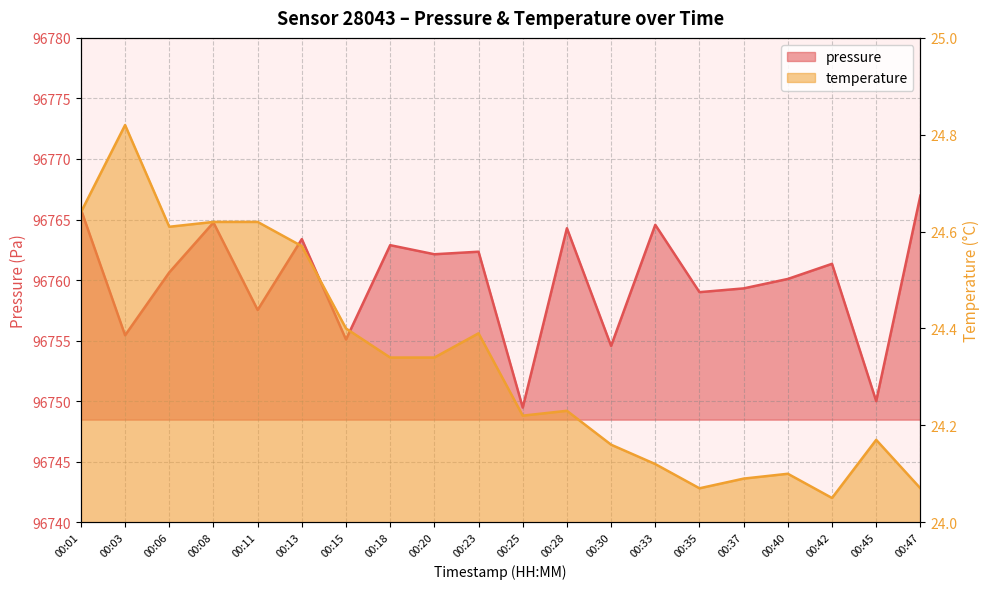

True or false: temperature and pressure intersect in this chart.

False